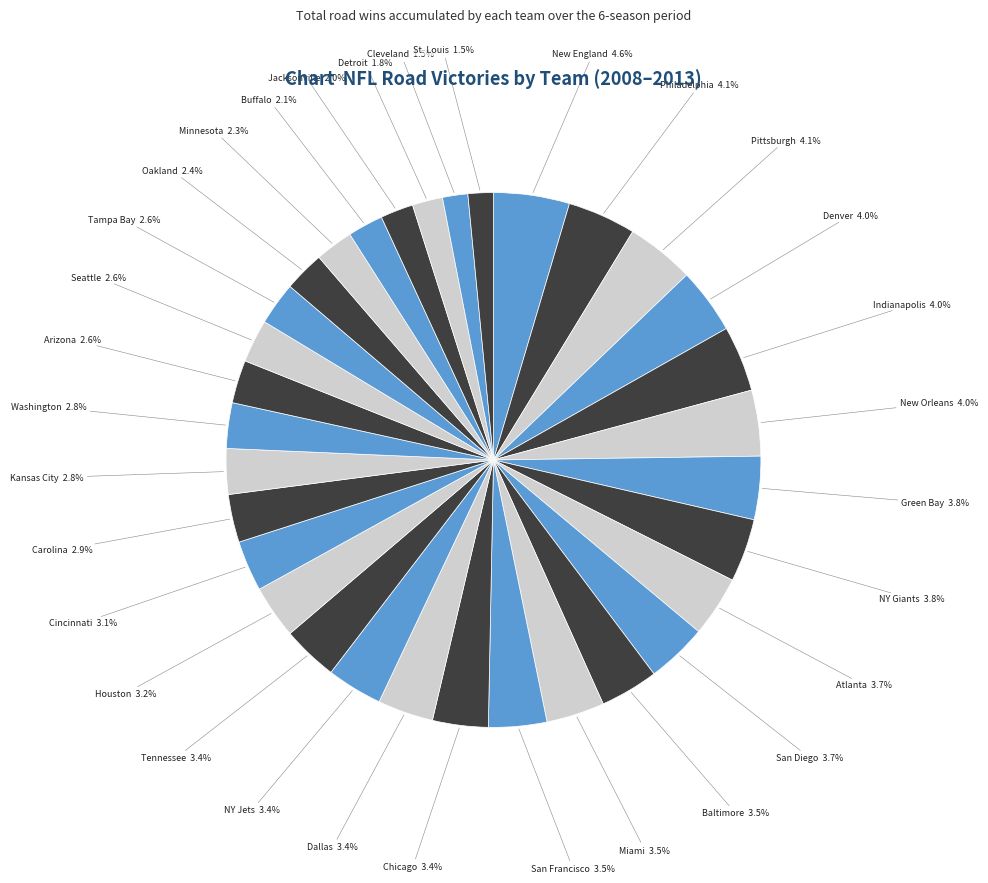

To the nearest percent, what portion does Tampa Bay represent?

3%